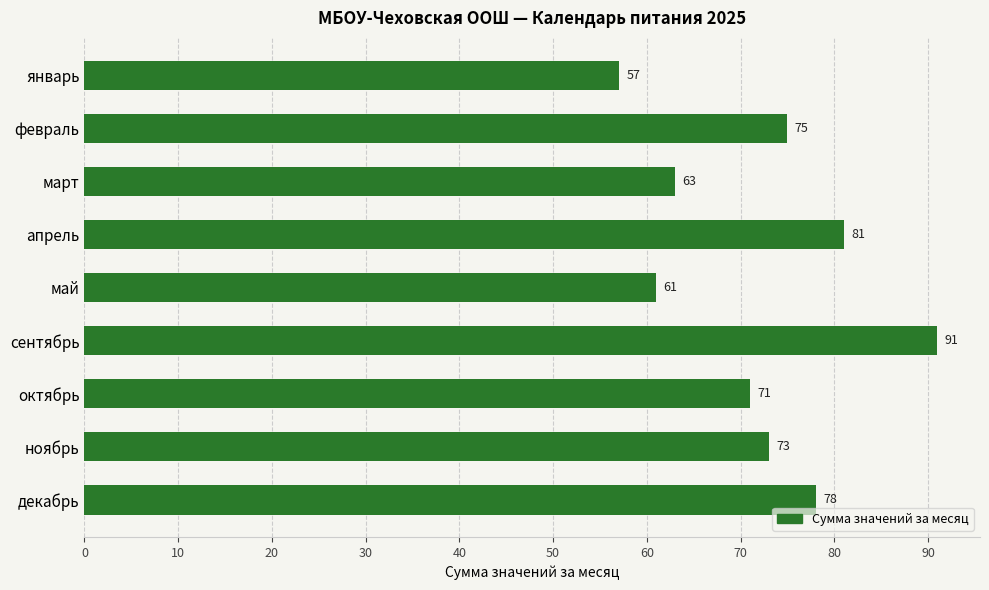

What is the average value?

72